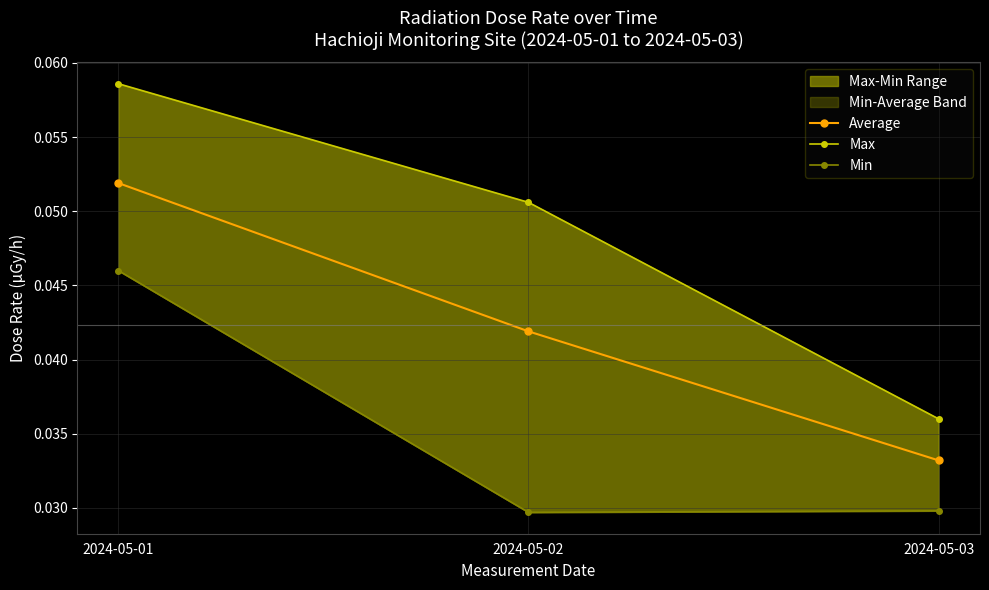

The Average series shows 0.0 at 2024-05-02. True or false?

True